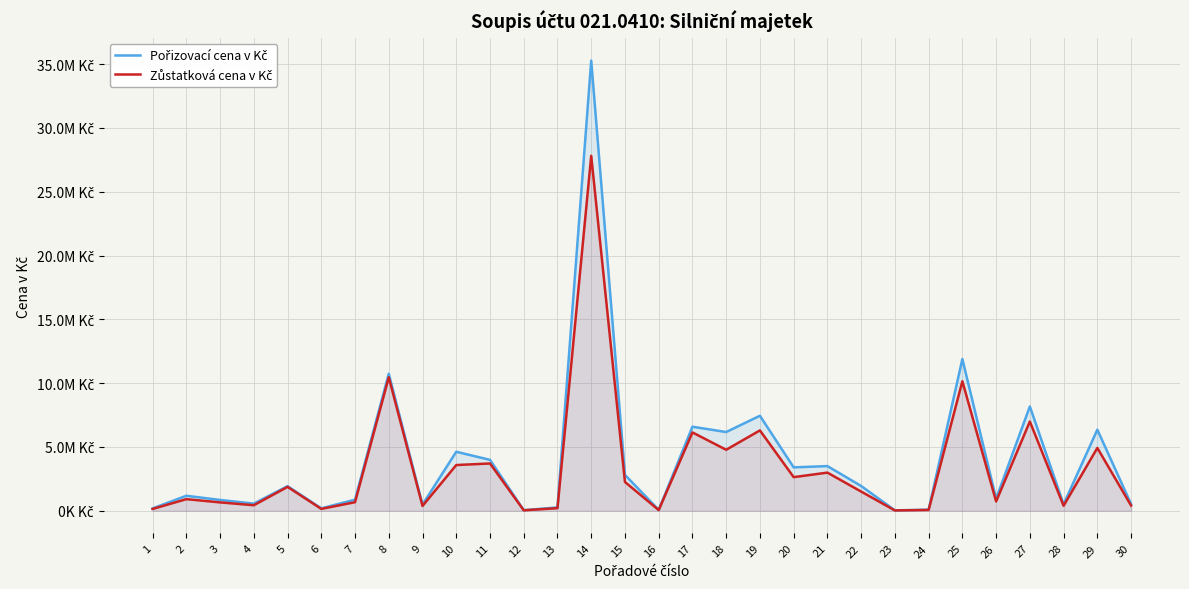

Reading left to right, extract all data points from this chart.

Pořizovací cena v Kč: 186313.0	1177534.0	851287.0	563651.0	1931607.1	193035.0	870874.0	10739914.6	489824.0	4626509.0	3991590.0	51170.0	265725.0	35273574.9	2811874.2	74460.0	6588974.0	6171001.0	7445980.9	3403557.0	3503118.0	1944606.0	36646.0	86508.0	11890006.6	946627.0	8175594.5	509675.0	6356389.0	530734.0
Zůstatková cena v Kč: 144265.0	912502.0	659671.0	436715.0	1874235.1	149427.0	674794.0	10462758.6	379472.0	3585437.0	3707733.0	39506.0	205845.0	27811535.9	2259058.2	57612.0	6140477.0	4782371.0	6298313.9	2637621.0	2992188.0	1507014.0	28294.0	66876.0	10149000.6	733507.0	6996181.5	394979.0	4926061.0	411238.0